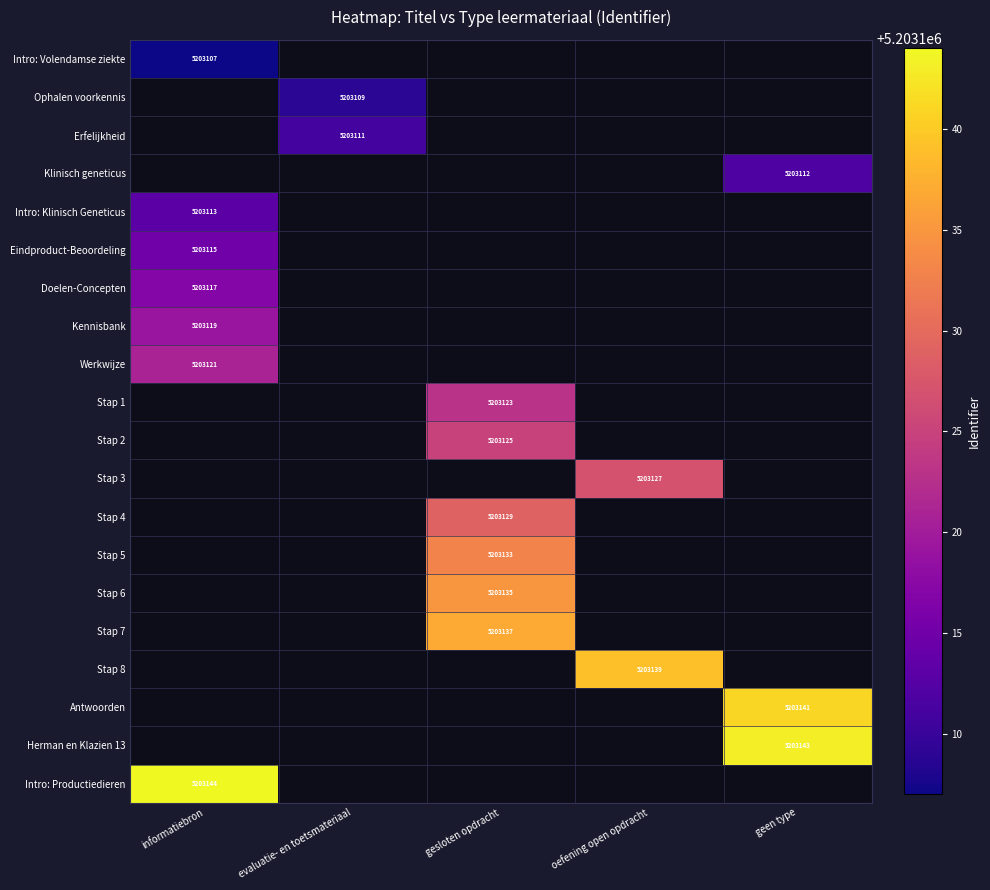

The Erfelijkheid series shows 2529960 at evaluatie- en toetsmateriaal. True or false?

False